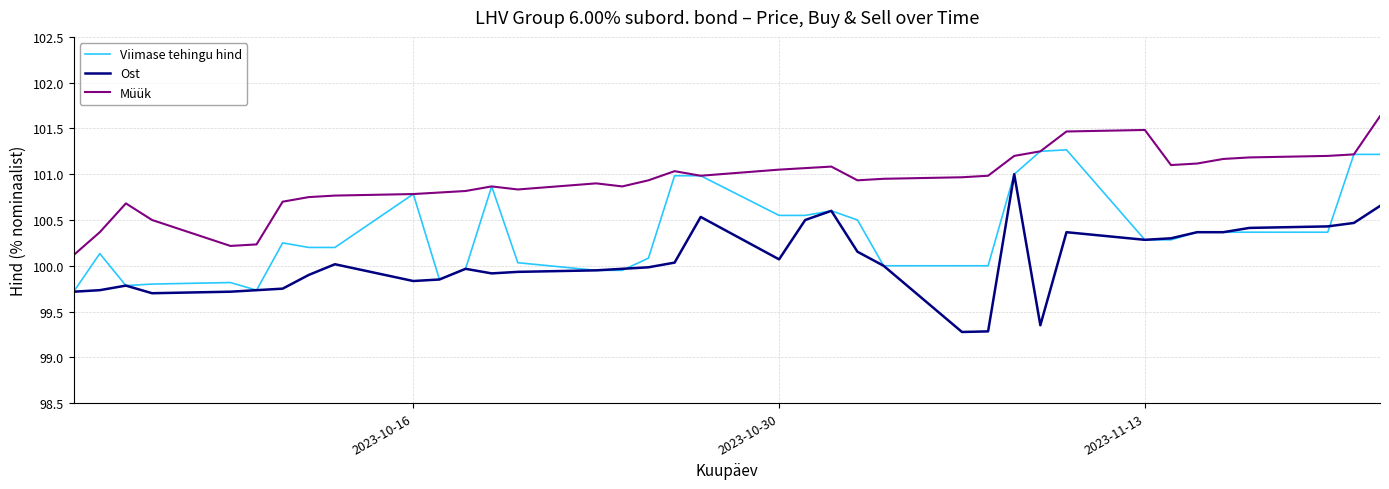

Which series has the widest spread of values?

Ost